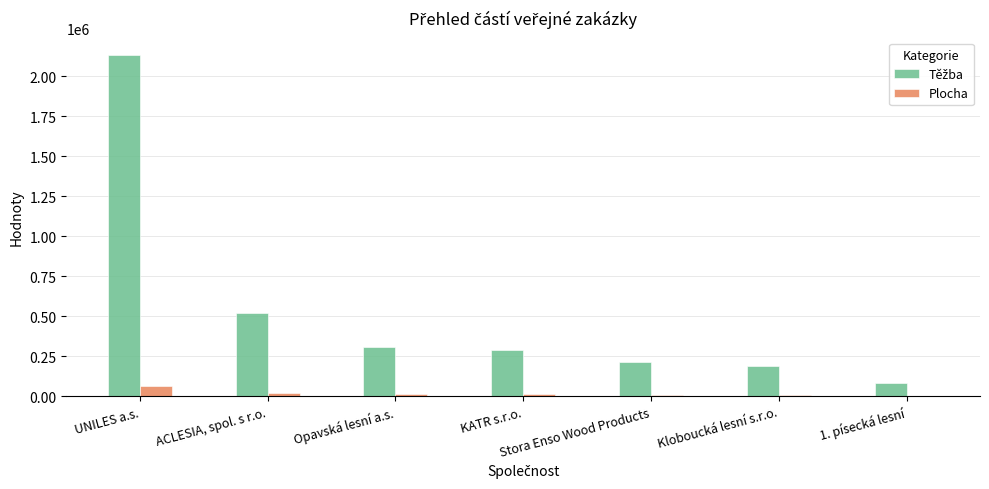

True or false: Plocha has a value of 60901 at UNILES a.s..

True